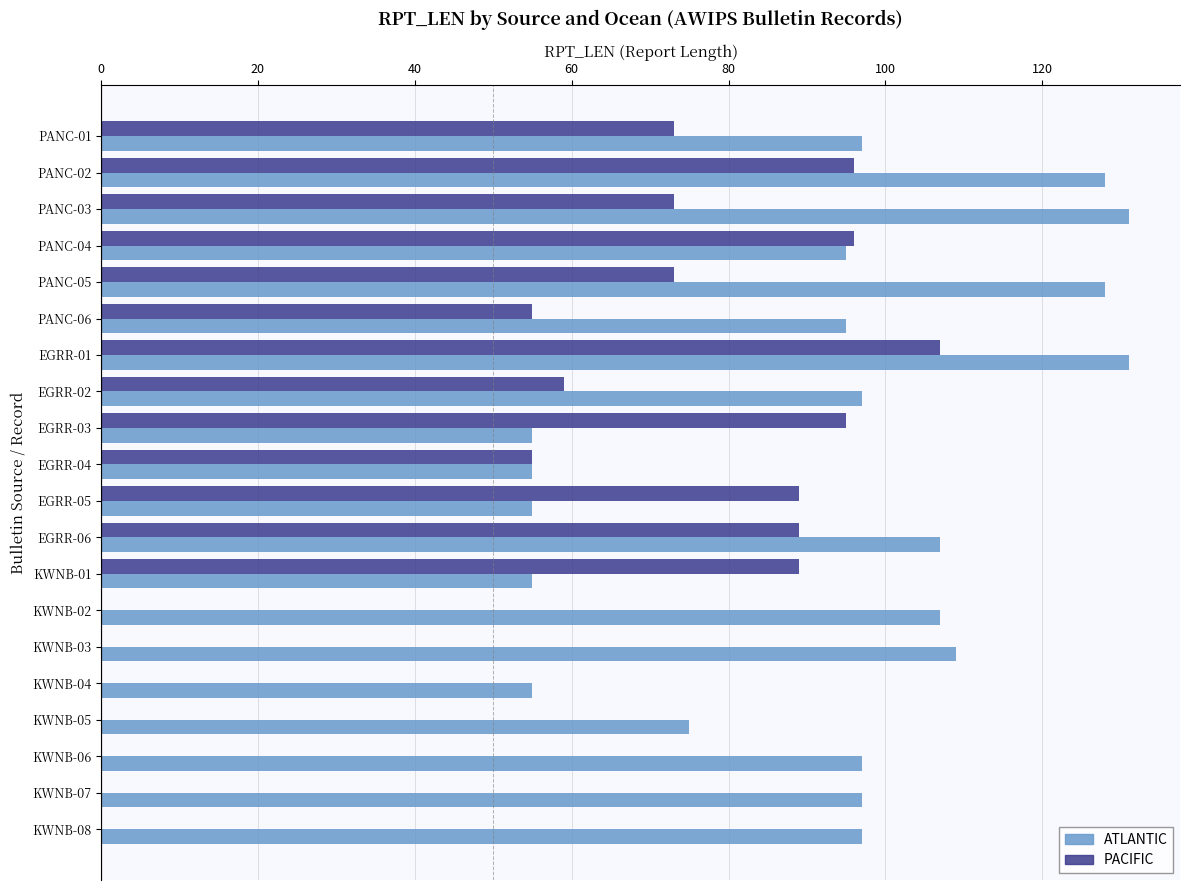

What is the total value across all series at EGRR-02?

156